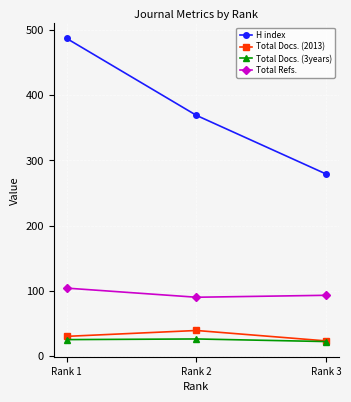

What is the total value across all series at Rank 2?

524